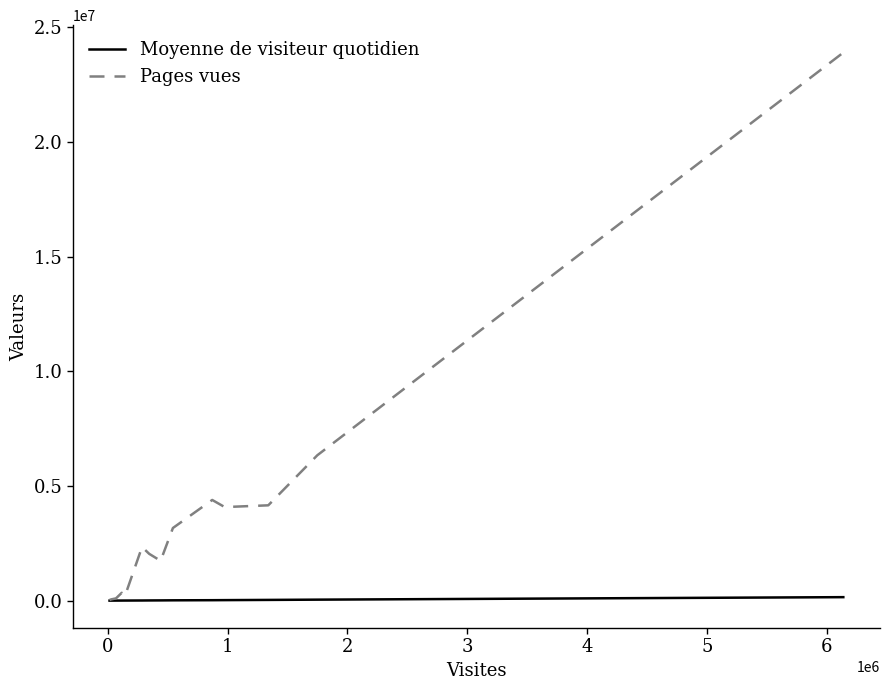

Which series has the largest total across all categories?

Pages vues